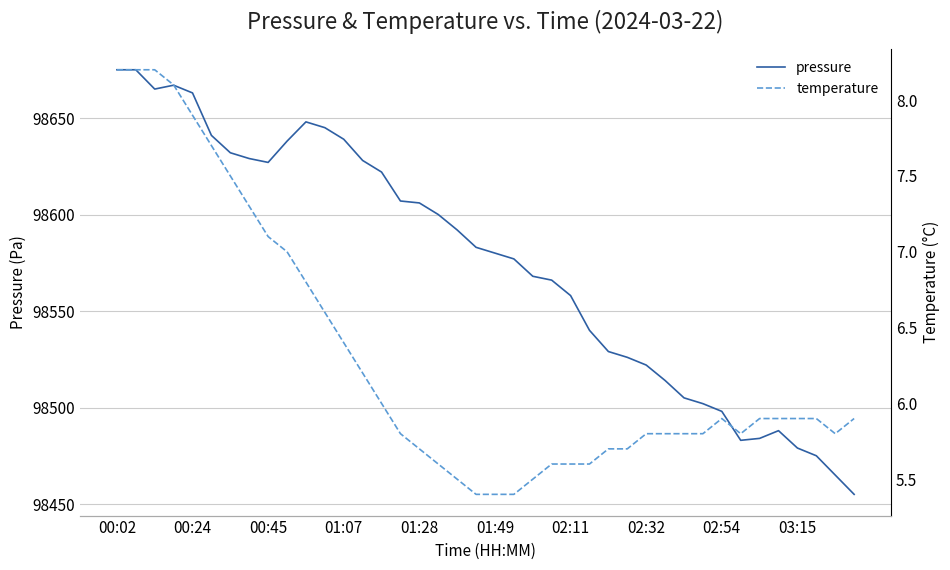

What is the value of the pressure point at the 21st from the left?

98580.0